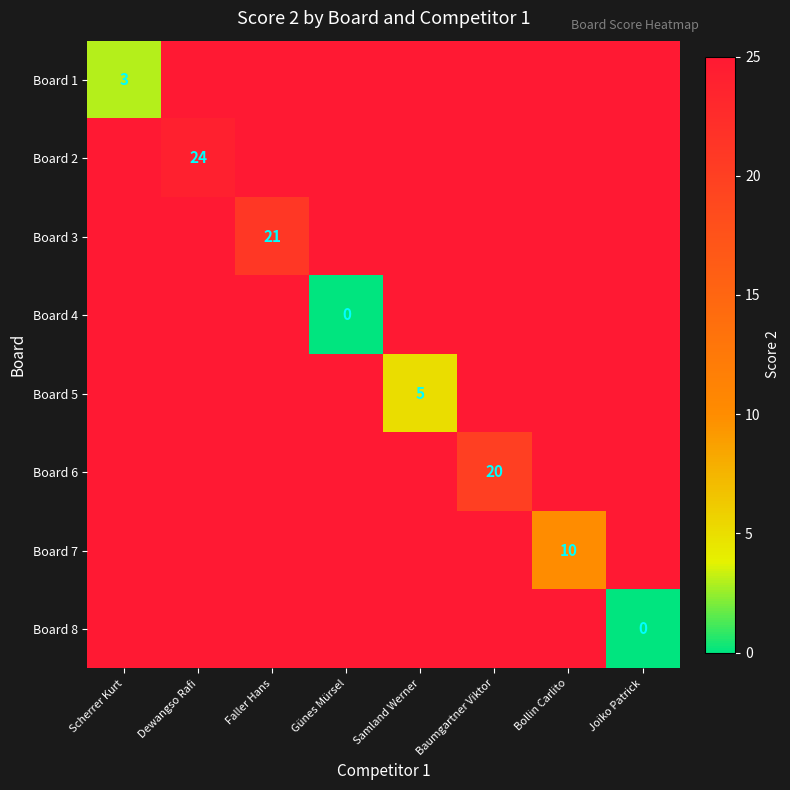

The Board 5 series shows 5 at Samland Werner. True or false?

True